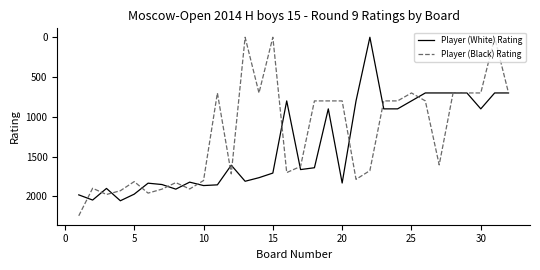

Which series has the largest total across all categories?

Player (White) Rating